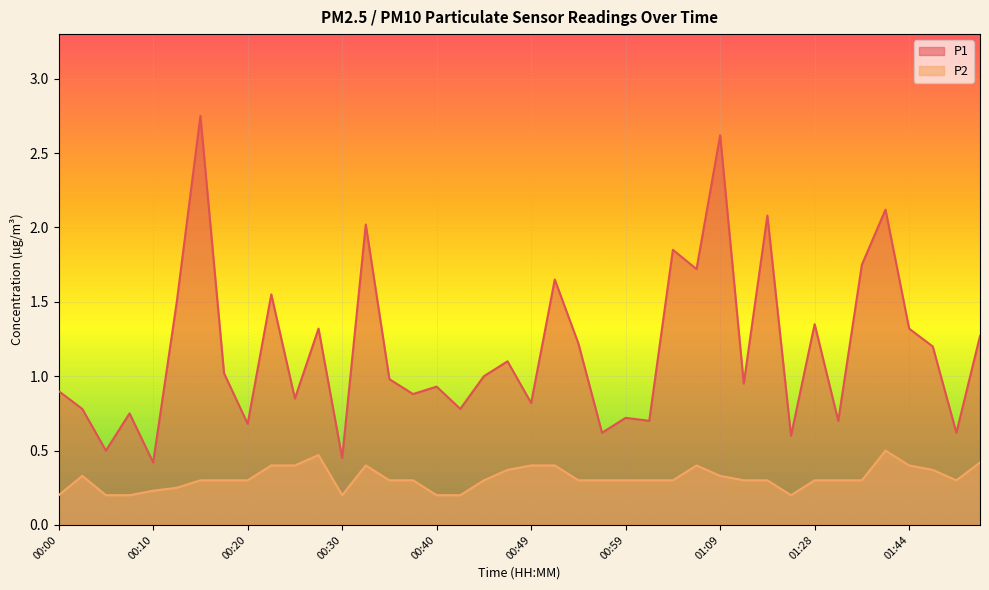

At 00:25, list the series in order from smallest to largest.

P2, P1